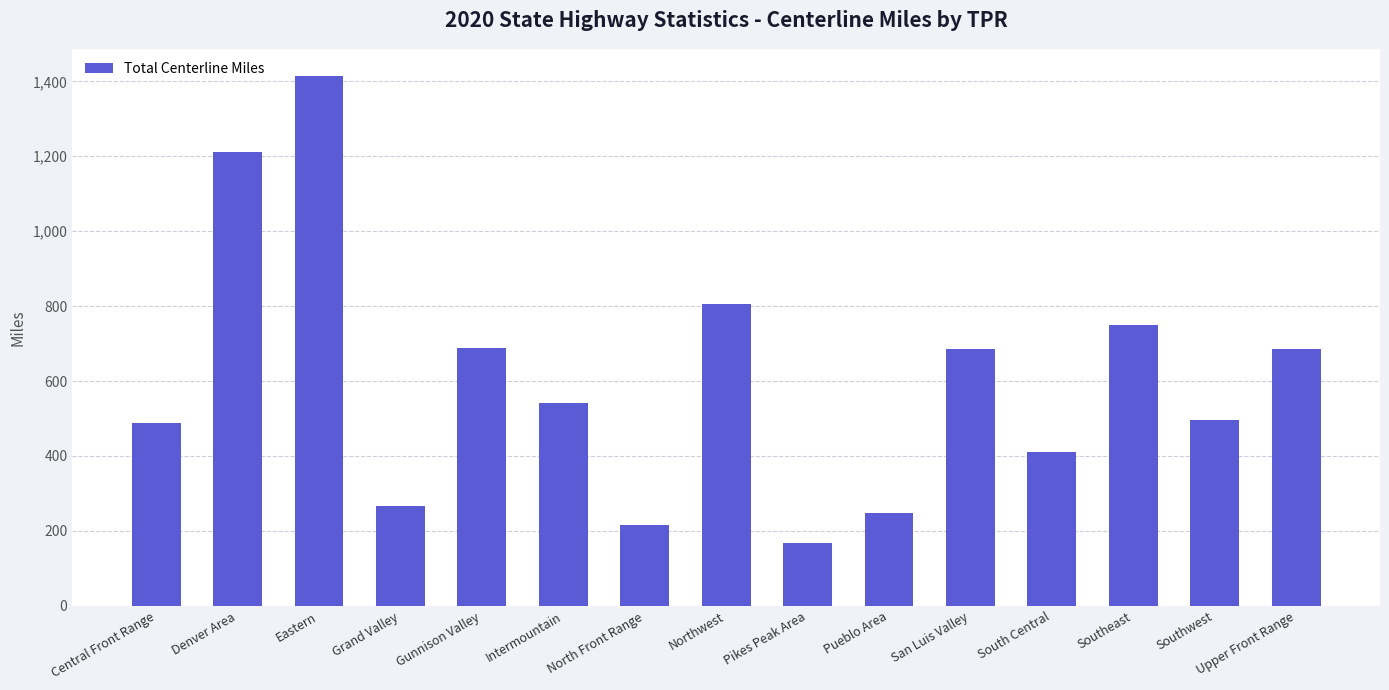

What is the average value?

604.9